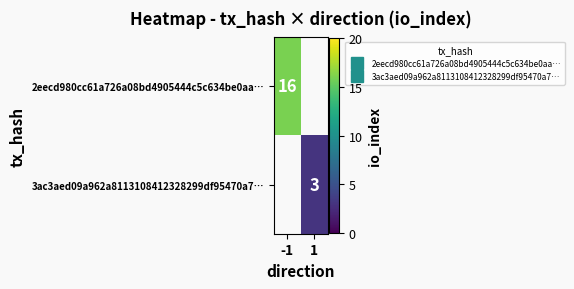

At which label does 2eecd980cc61a726a08bd4905444c5c634be0aa… reach its peak?

-1